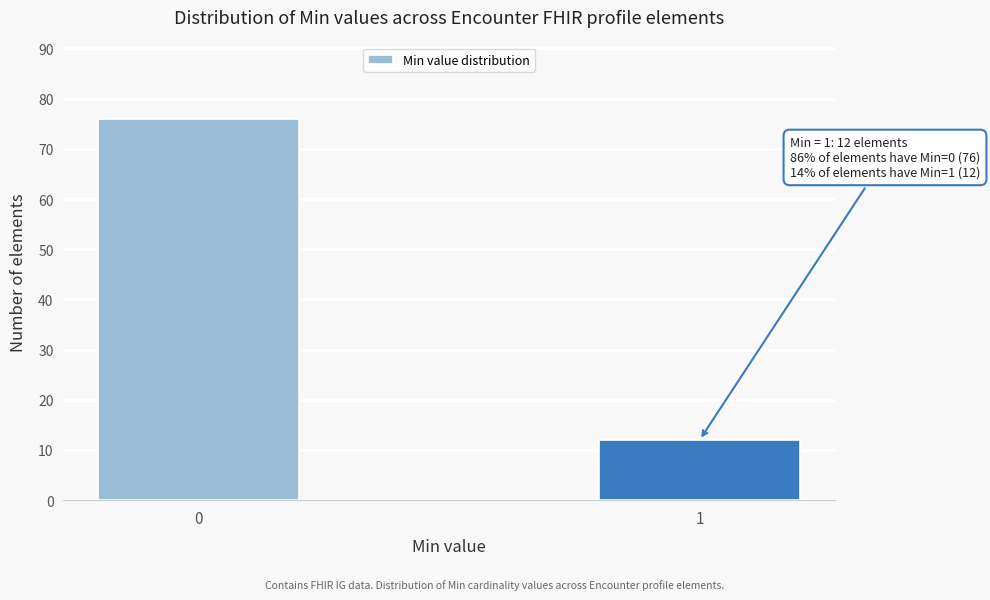

Reading left to right, extract all data points from this chart.

0=76	1=12